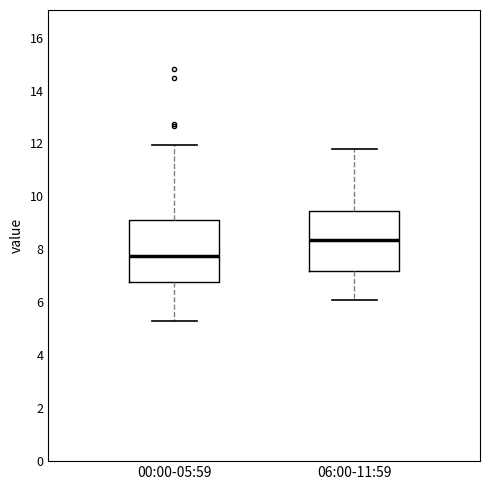

Where does the median line of the box for 00:00-05:59 sit on the y-axis? The values are not printed on the chart, so give them approximately, as read against the axis.

7.8